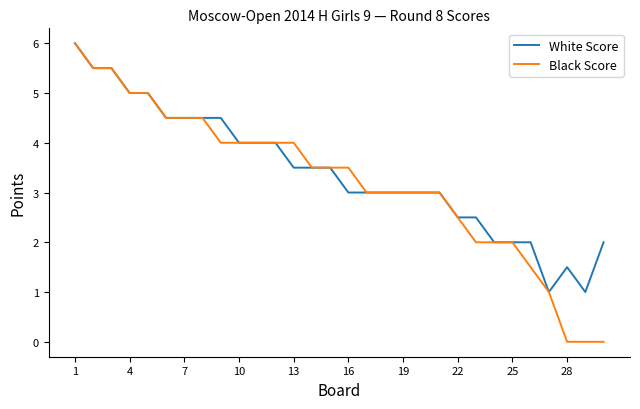

How many distinct data groups are displayed?

2